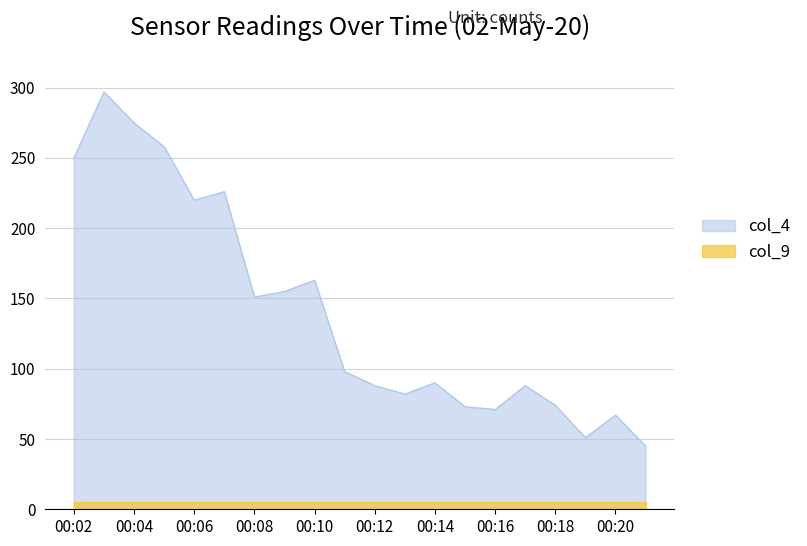

What is the value of the 7th point from the left?

151